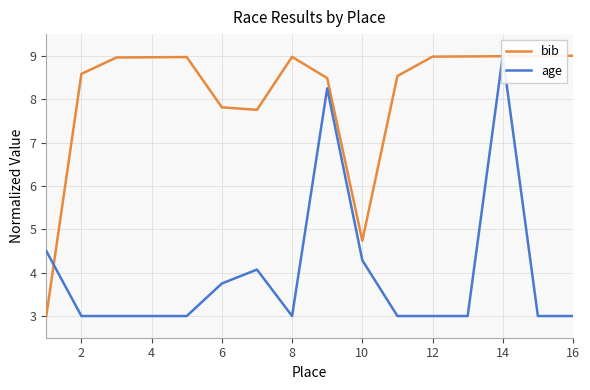

How many data points does each series have?

16